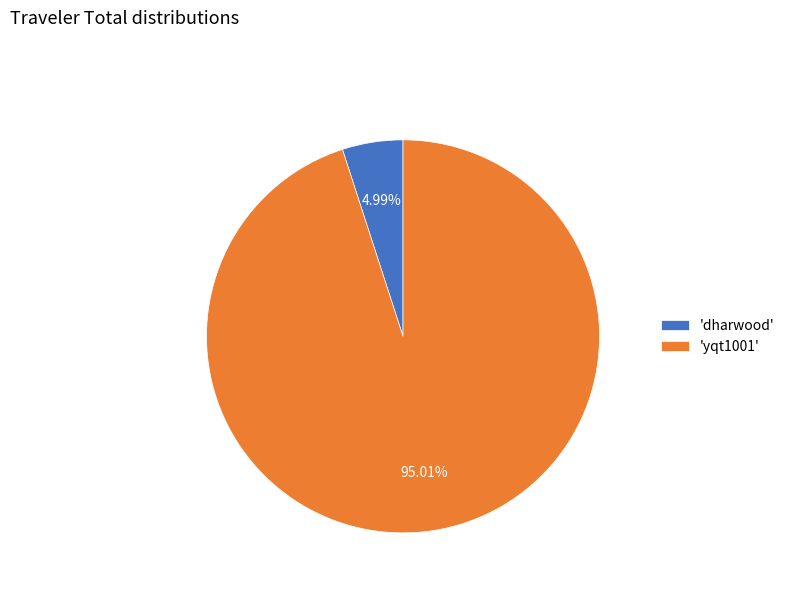

What is the smallest slice in the pie chart?

'dharwood'